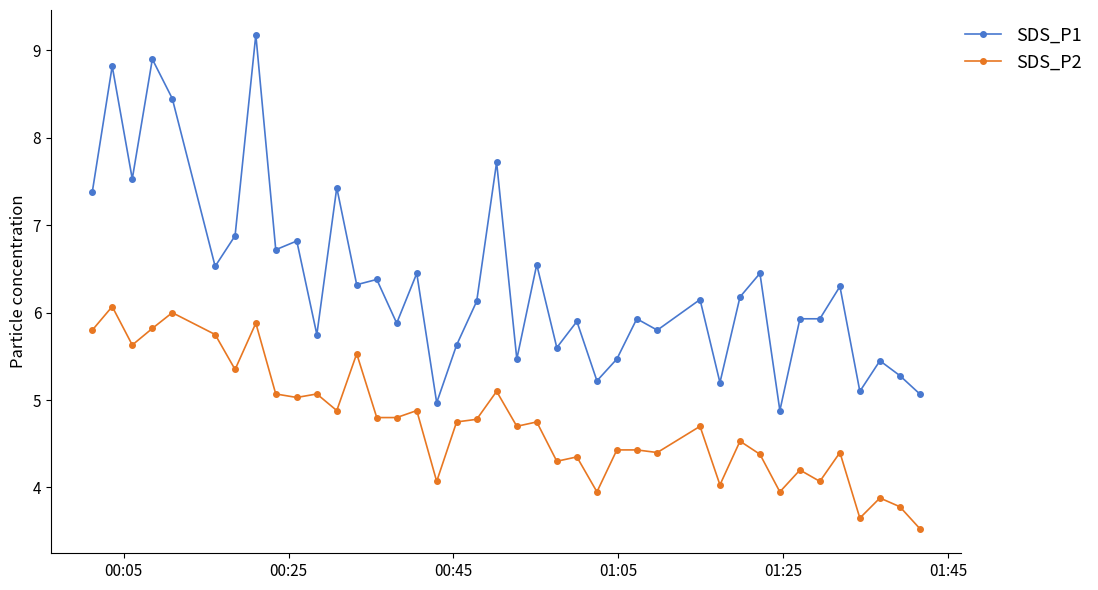

What is the difference between the second highest and second lowest values in the SDS_P1 series?

3.9